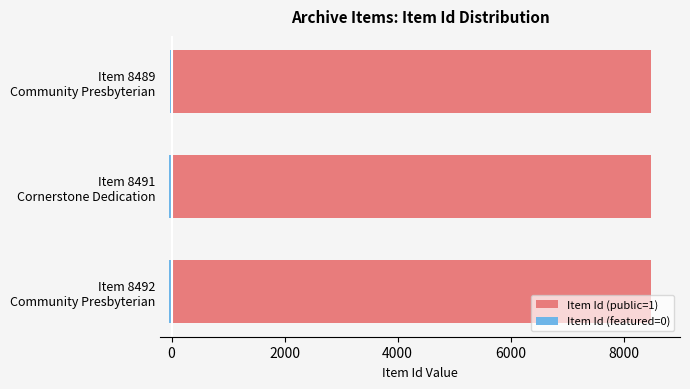

How many data points does each series have?

3